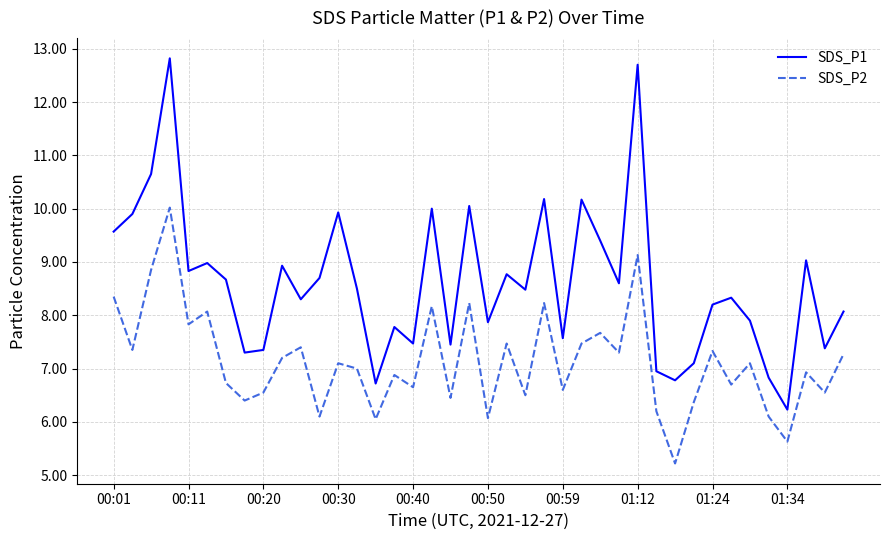

What are all the series names shown in the legend?

SDS_P1, SDS_P2